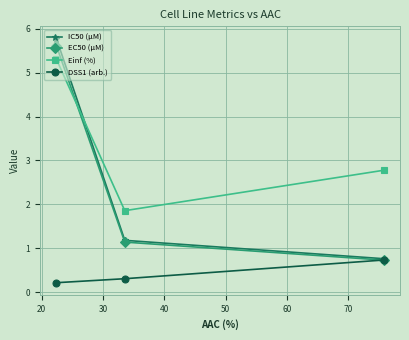

Which series has the widest spread of values?

IC50 (µM)